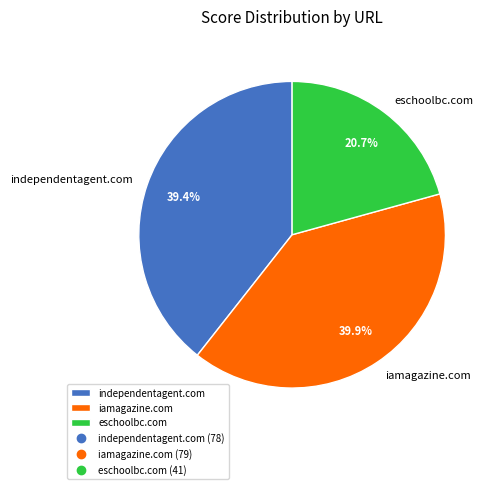

To the nearest percent, what percentage of the pie is independentagent.com?

39%